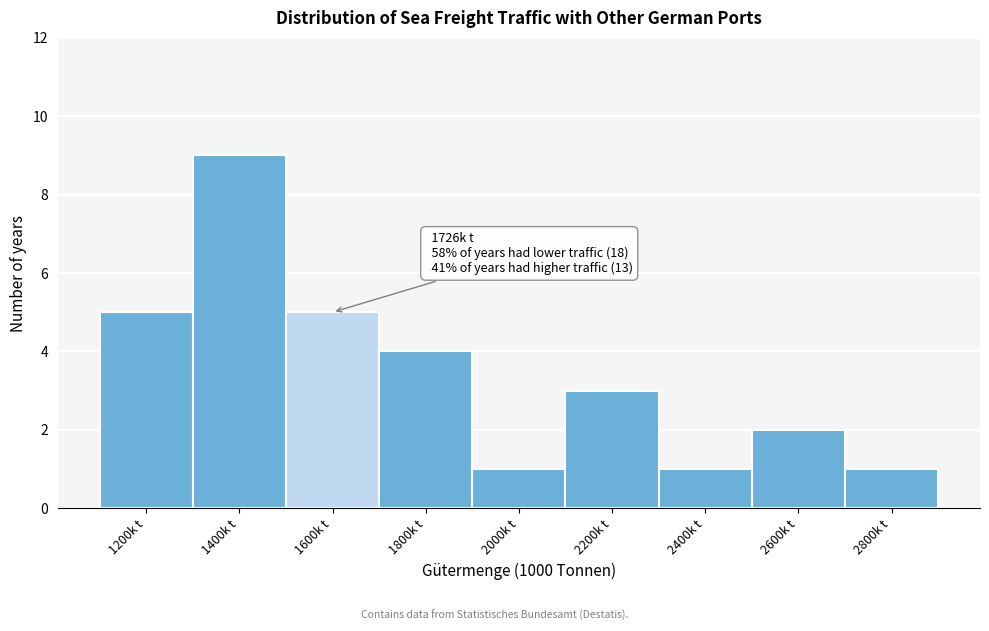

Reading left to right, list all the values displayed in this chart.

5	9	5	4	1	3	1	2	1